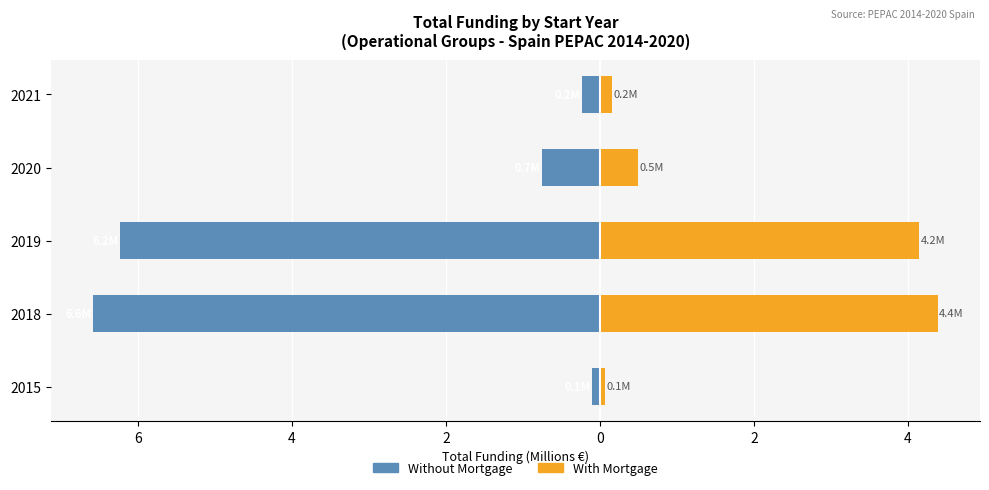

At 2019, list the series in order from smallest to largest.

Without Mortgage, With Mortgage